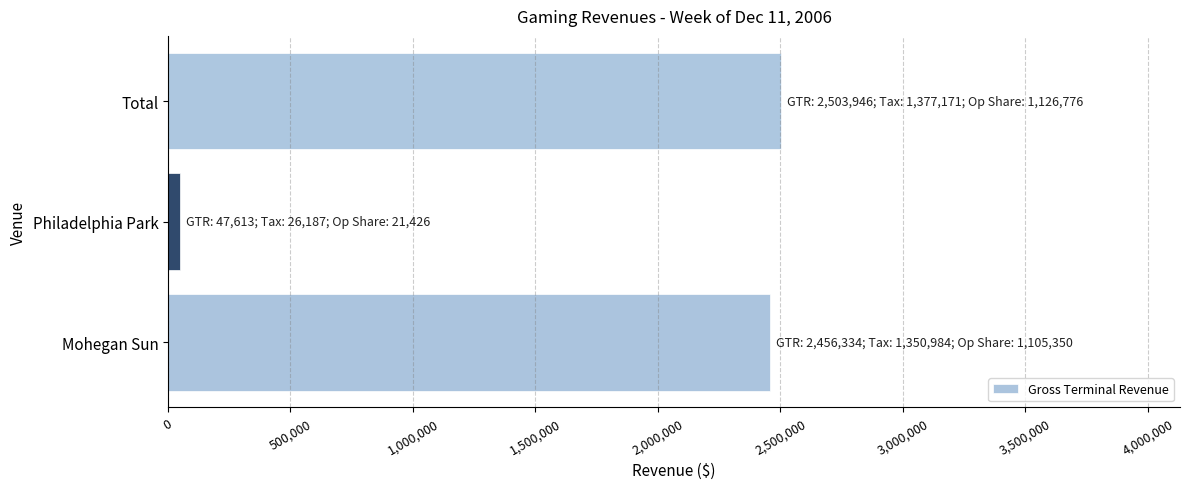

Rank the categories by value from highest to lowest.

Total, Mohegan Sun, Philadelphia Park